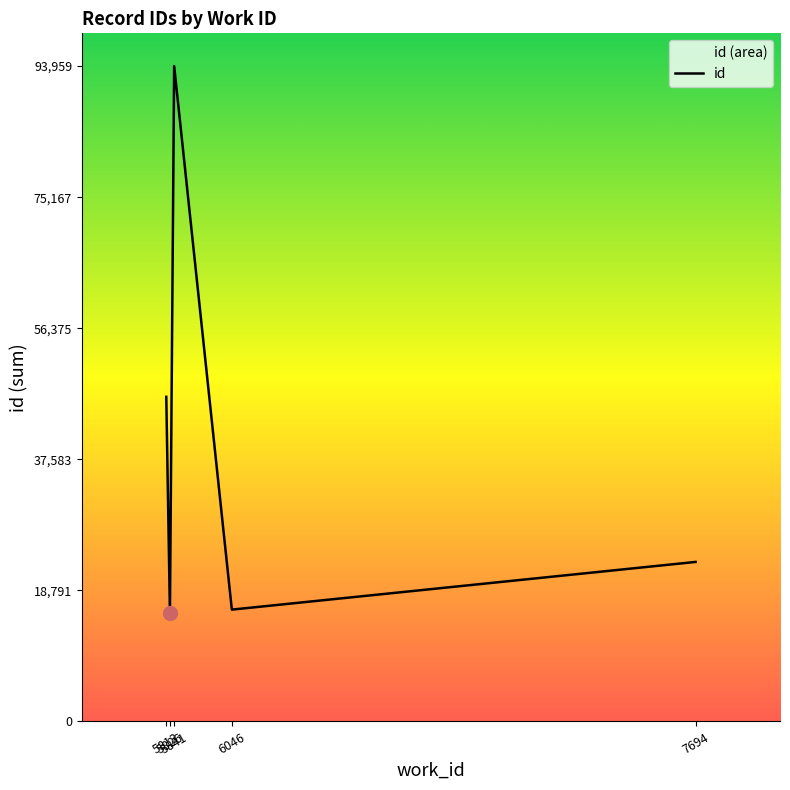

Reading left to right, list all the values displayed in this chart.

46544	15547	93959	16035	22872